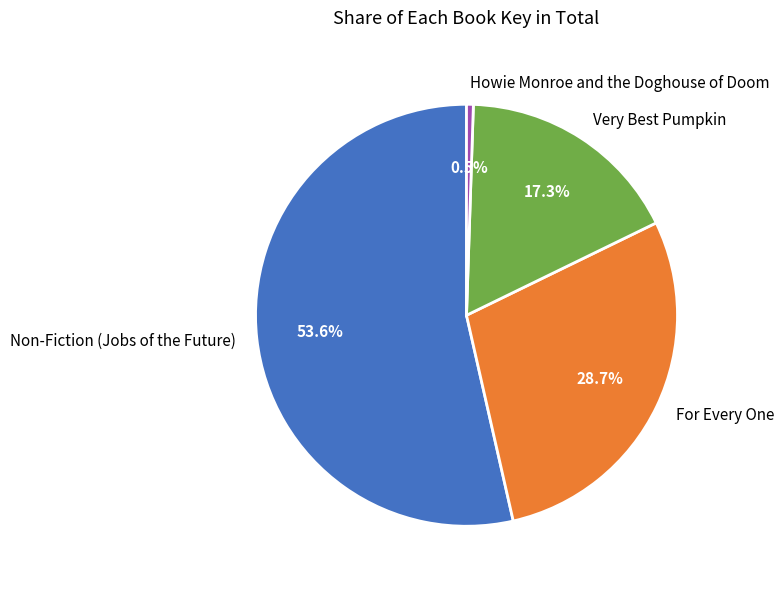

Which slice represents more than half of the pie?

Non-Fiction (Jobs of the Future)